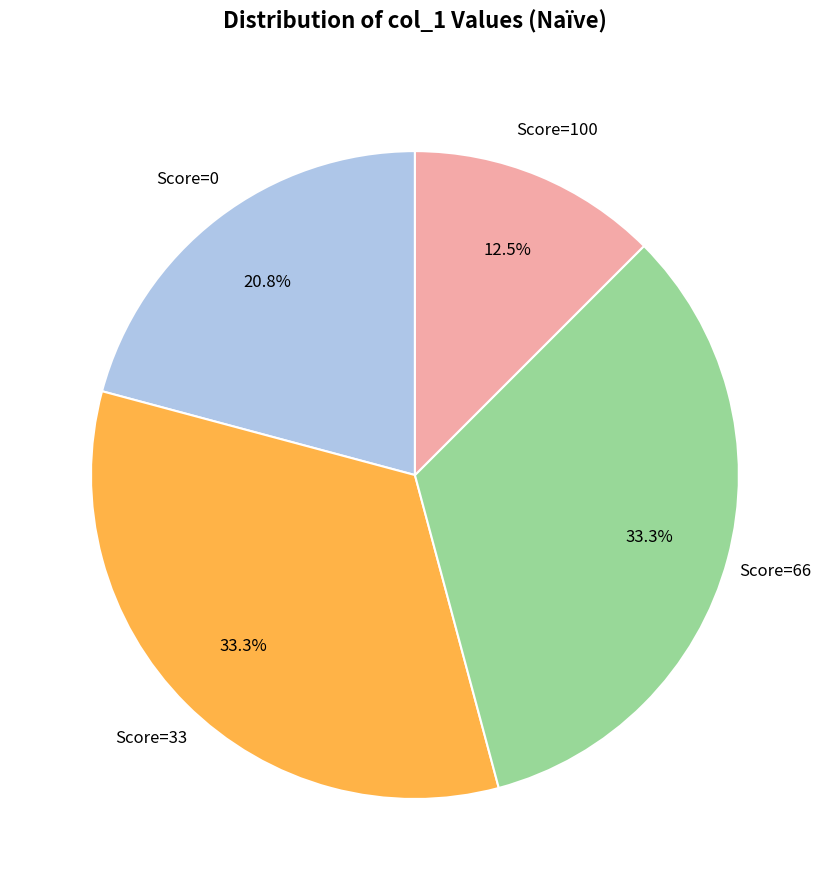

Is there a majority slice in this chart?

No